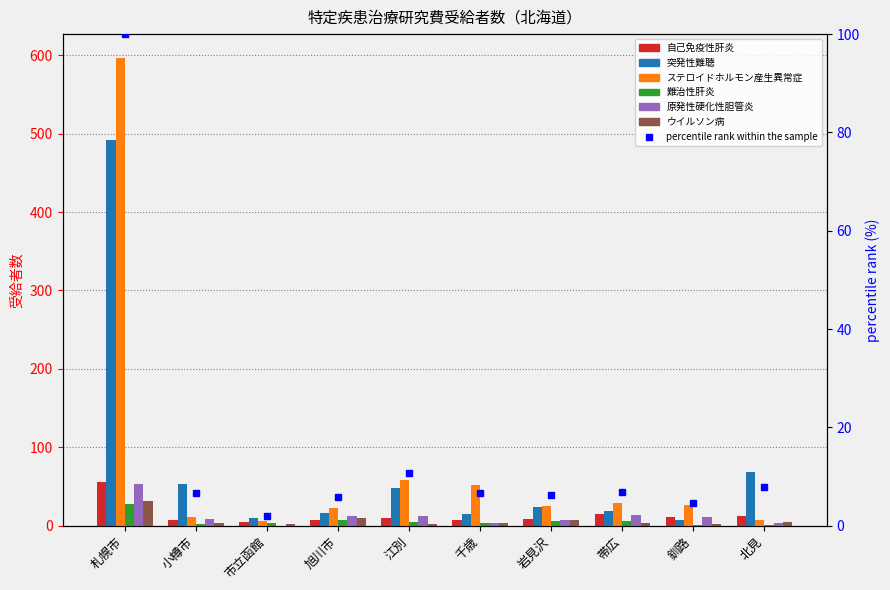

Reading left to right, list all the values displayed in this chart.

自己免疫性肝炎: 札幌市=56	小樽市=7	市立函館=5	旭川市=7	江別=10	千歳=7	岩見沢=9	帯広=15	釧路=11	北見=12
突発性難聴: 札幌市=492	小樽市=53	市立函館=10	旭川市=16	江別=48	千歳=15	岩見沢=24	帯広=19	釧路=7	北見=69
ステロイドホルモン産生異常症: 札幌市=597	小樽市=11	市立函館=6	旭川市=22	江別=58	千歳=52	岩見沢=25	帯広=29	釧路=26	北見=7
難治性肝炎: 札幌市=28	小樽市=2	市立函館=3	旭川市=7	江別=5	千歳=3	岩見沢=6	帯広=6	釧路=1	北見=1
原発性硬化性胆管炎: 札幌市=53	小樽市=8	市立函館=0	旭川市=12	江別=12	千歳=4	岩見沢=7	帯広=14	釧路=11	北見=4
ウイルソン病: 札幌市=31	小樽市=3	市立函館=2	旭川市=10	江別=2	千歳=3	岩見沢=7	帯広=4	釧路=2	北見=5